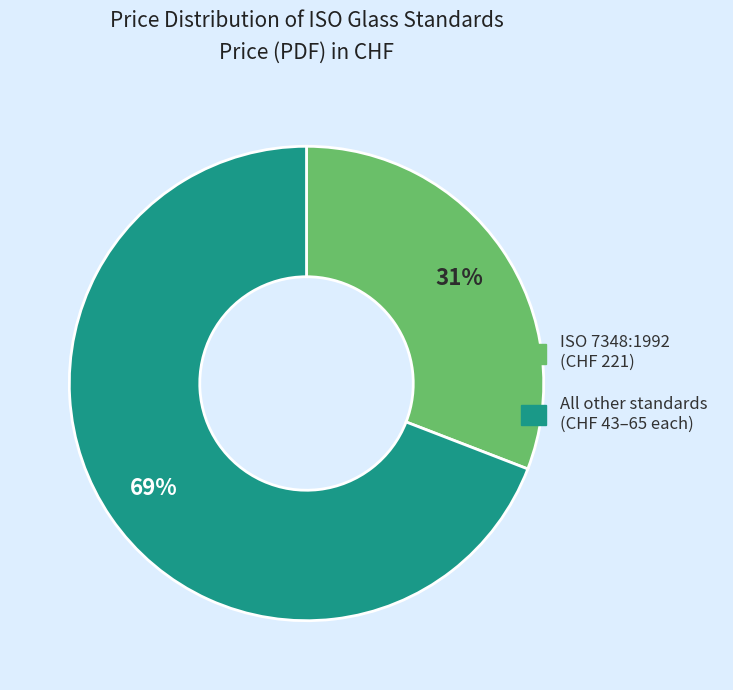

Count the number of slices in the pie.

2